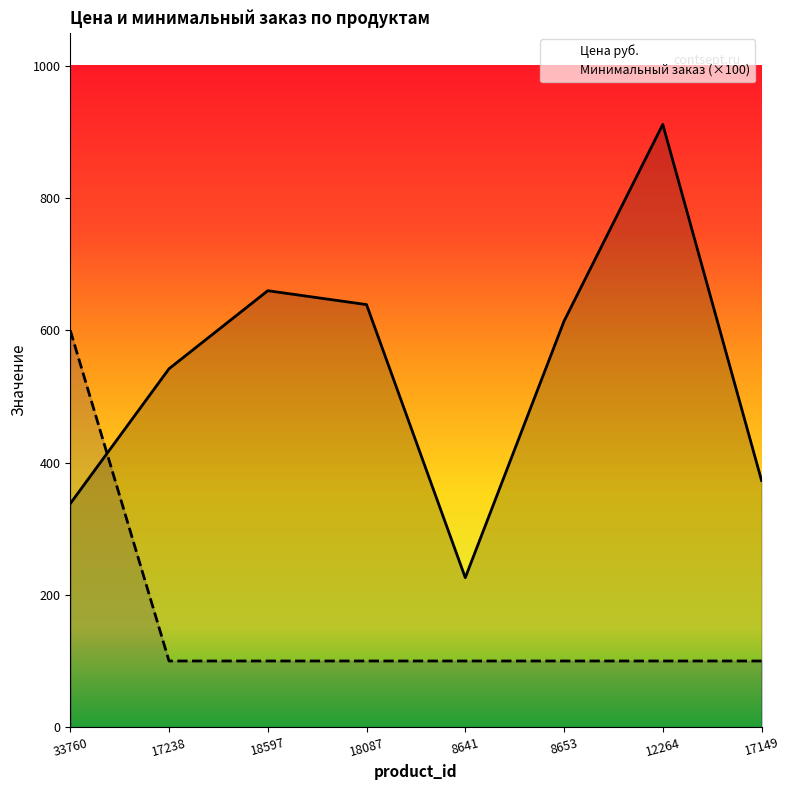

Rank the series by their maximum value, from highest to lowest.

Цена руб., Минимальный заказ (×100)